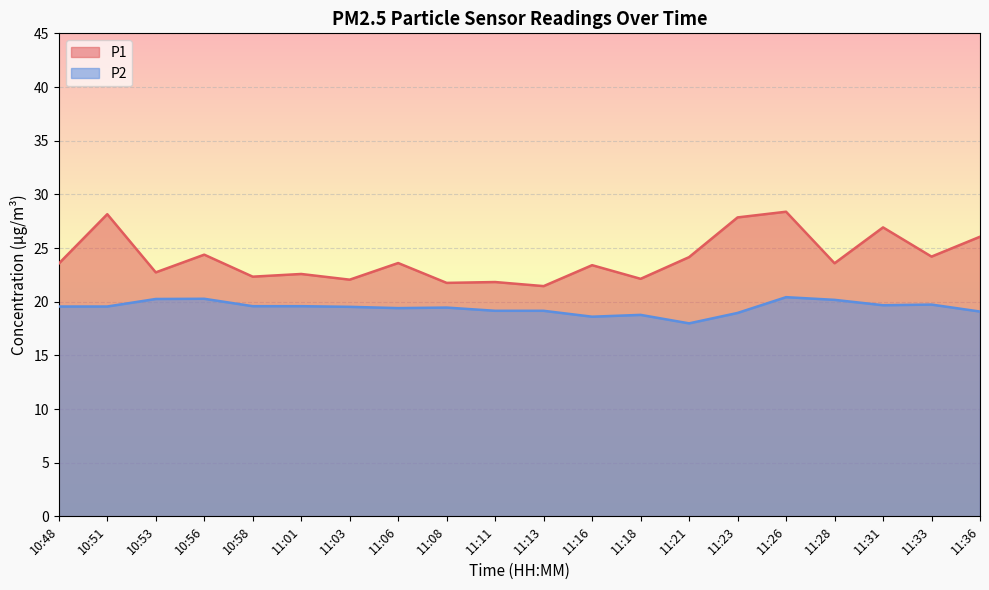

True or false: P1 has a value of 24.2 at 11:33.

True